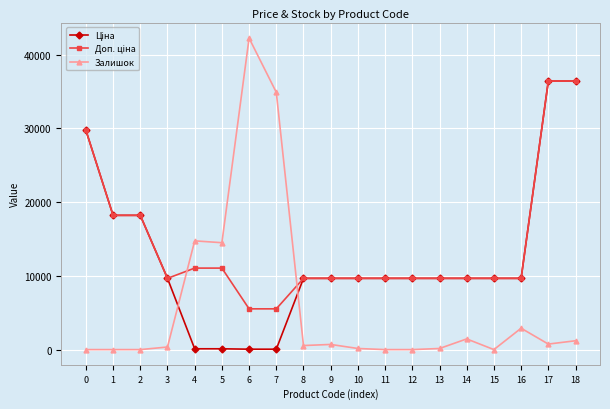

Between 0 and 7, which series saw the biggest shift?

Залишок